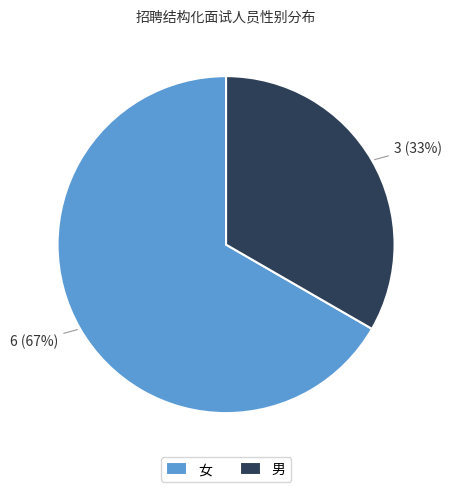

To the nearest percent, what percentage of the pie is 女?

67%